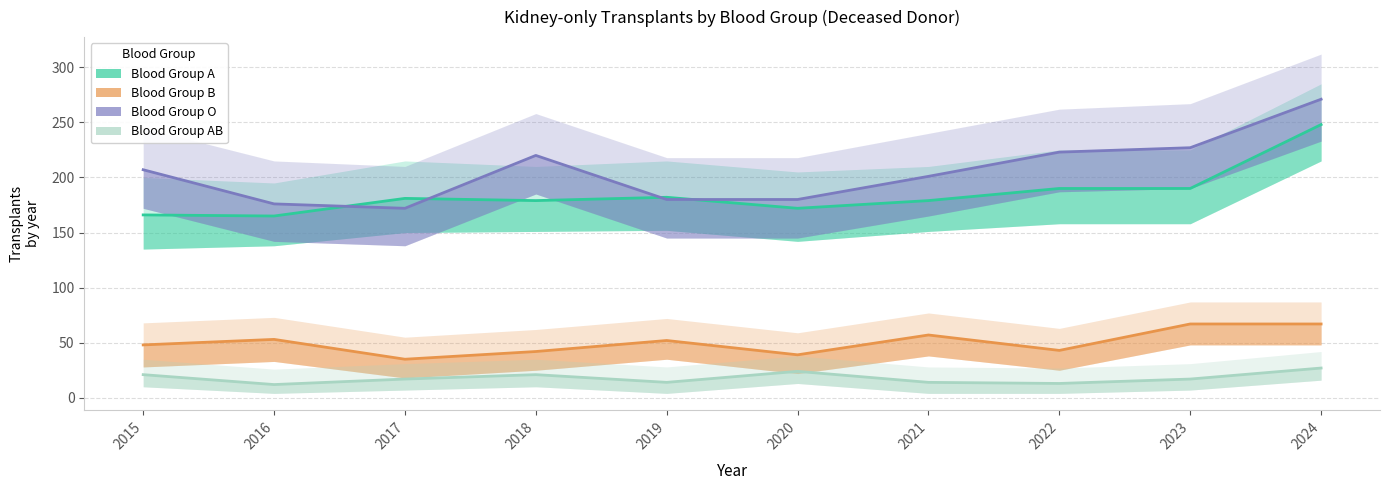

Reading left to right, extract all data points from this chart.

Blood Group A: 2015=166	2016=165	2017=181	2018=179	2019=182	2020=172	2021=179	2022=190	2023=190	2024=248
Blood Group B: 2015=48	2016=53	2017=35	2018=42	2019=52	2020=39	2021=57	2022=43	2023=67	2024=67
Blood Group O: 2015=207	2016=176	2017=172	2018=220	2019=180	2020=180	2021=201	2022=223	2023=227	2024=271
Blood Group AB: 2015=21	2016=12	2017=17	2018=21	2019=14	2020=24	2021=14	2022=13	2023=17	2024=27